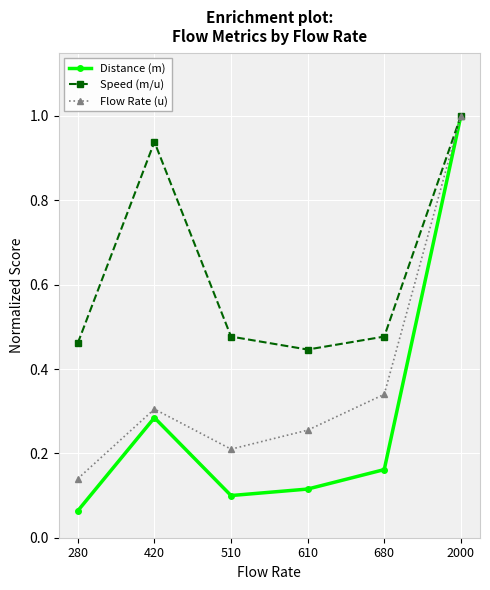

Which series changed the most between 610 and 2000?

Distance (m)